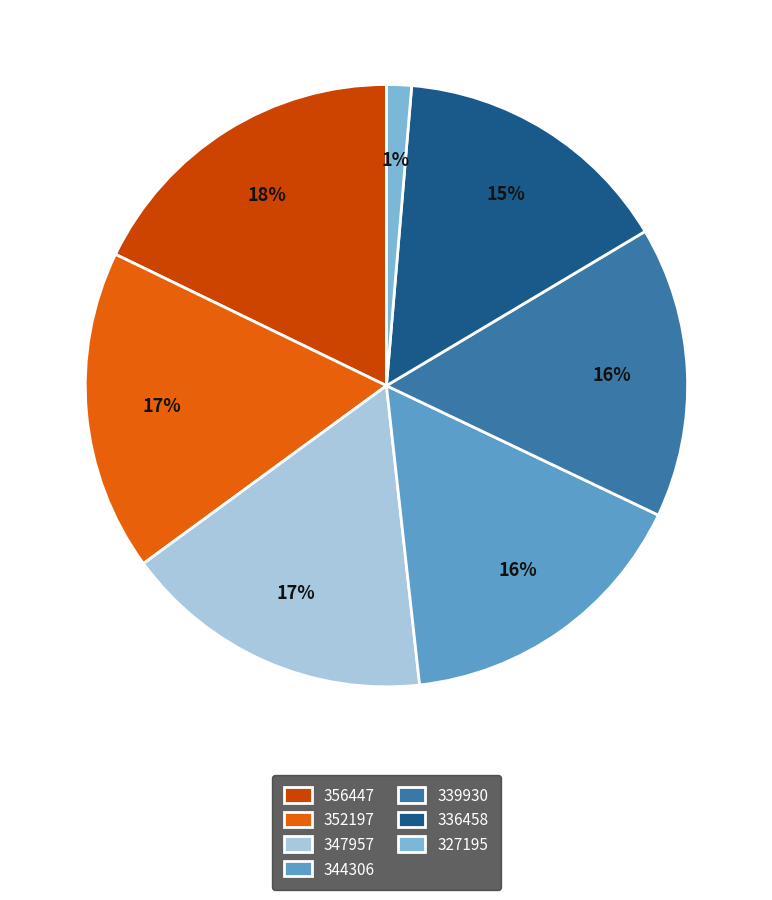

Count the number of slices in the pie.

7